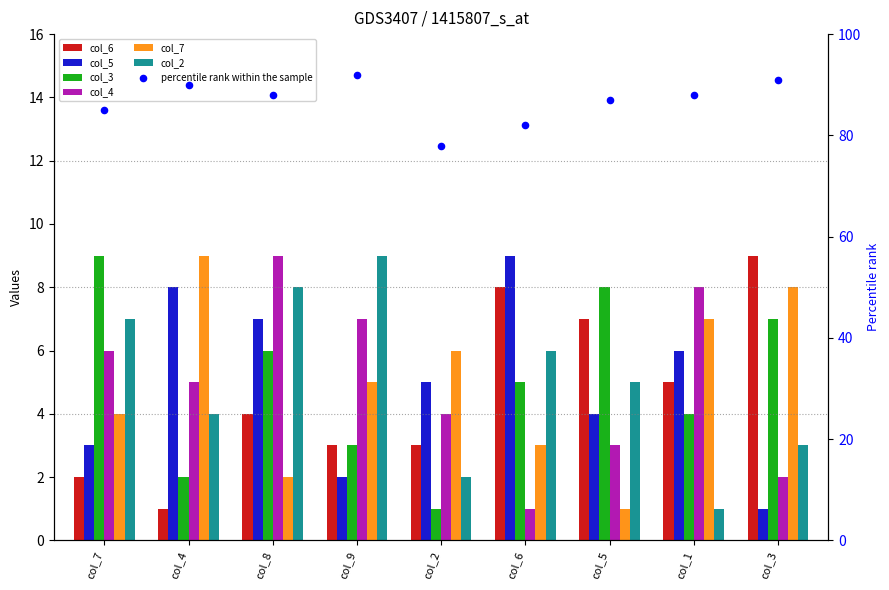

Which series contains the highest Y value?

col_6